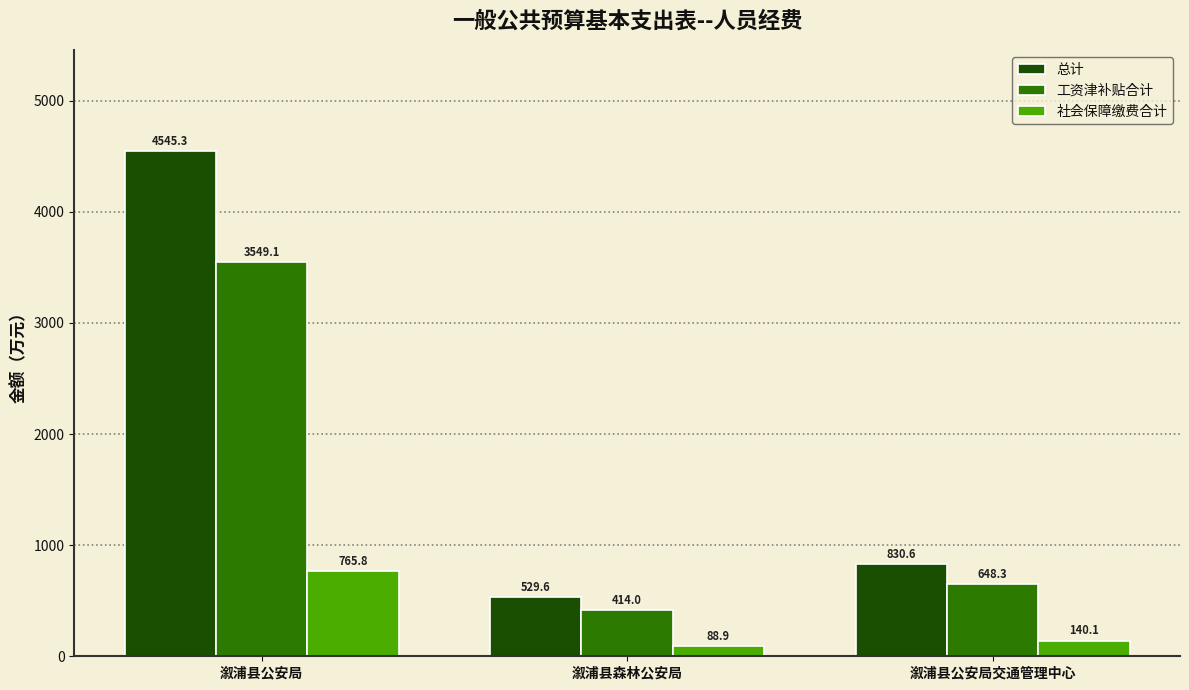

What is the approximate value of 总计 at 溆浦县森林公安局?

529.6